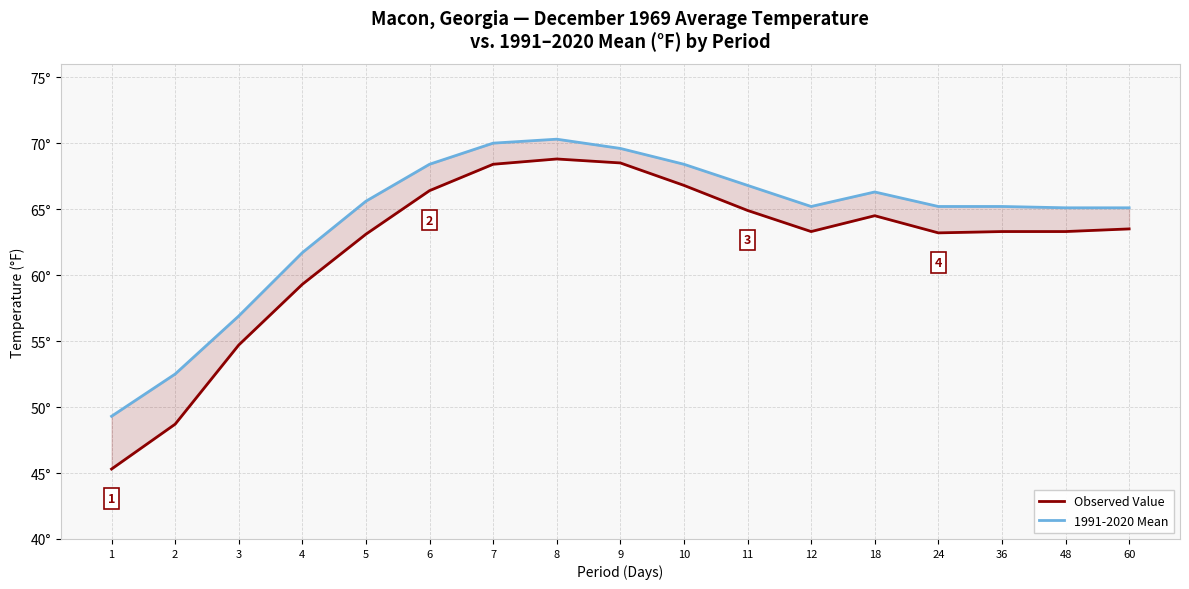

The Observed Value series shows 107.6 at 11. True or false?

False